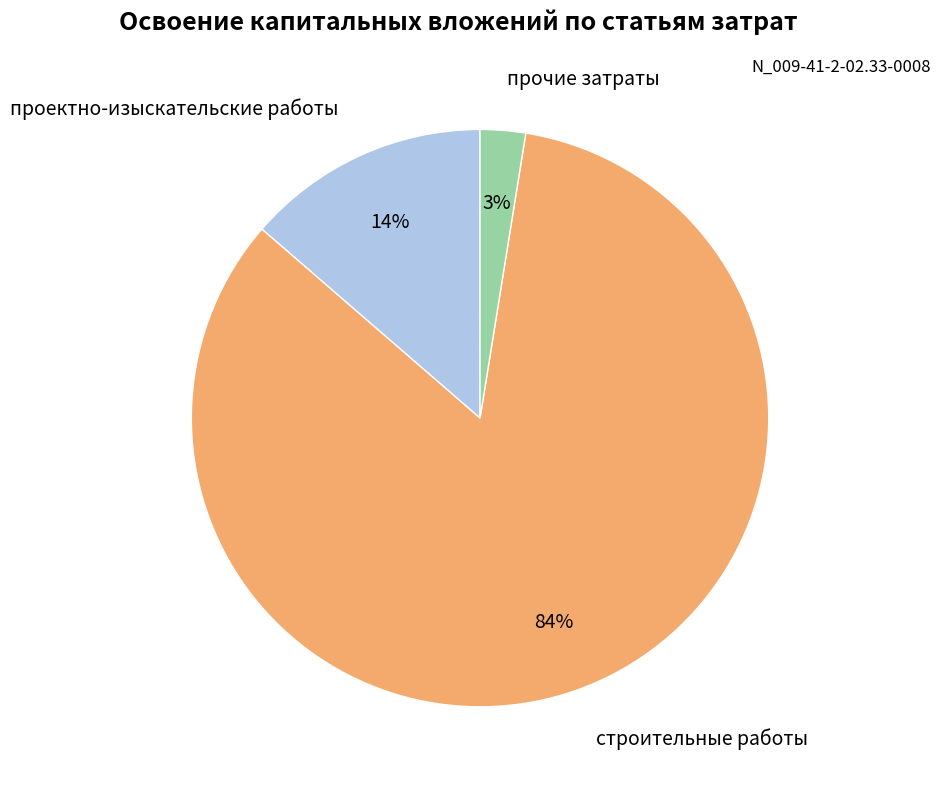

Is it true that прочие затраты is 17% of the pie?

False